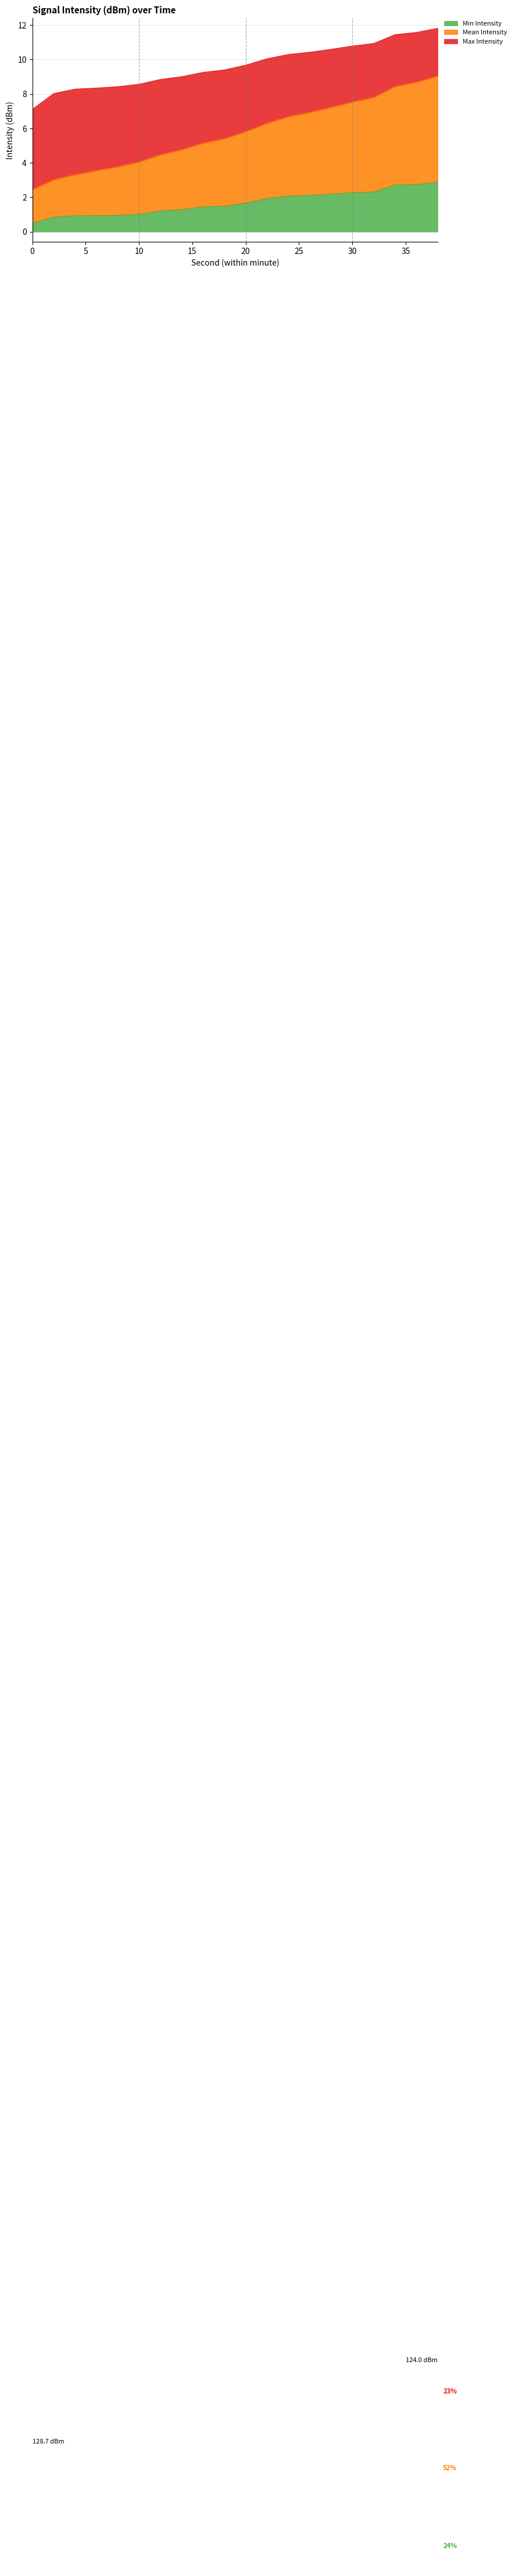

Between 10 and 30, which series saw the biggest shift?

Mean Intensity